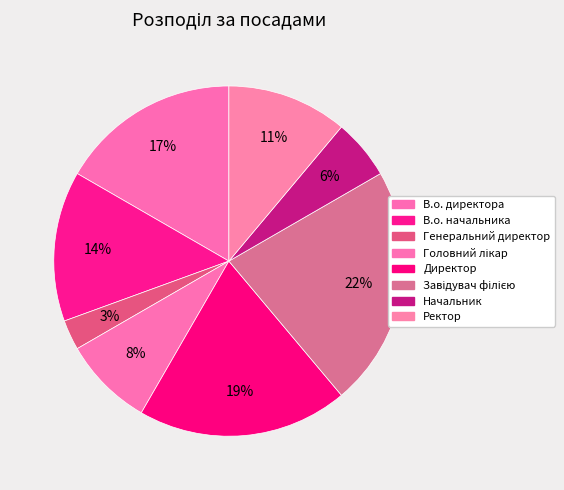

Rank the categories by value from highest to lowest.

Завідувач філією, Директор, В.о. директора, В.о. начальника, Ректор, Головний лікар, Начальник, Генеральний директор